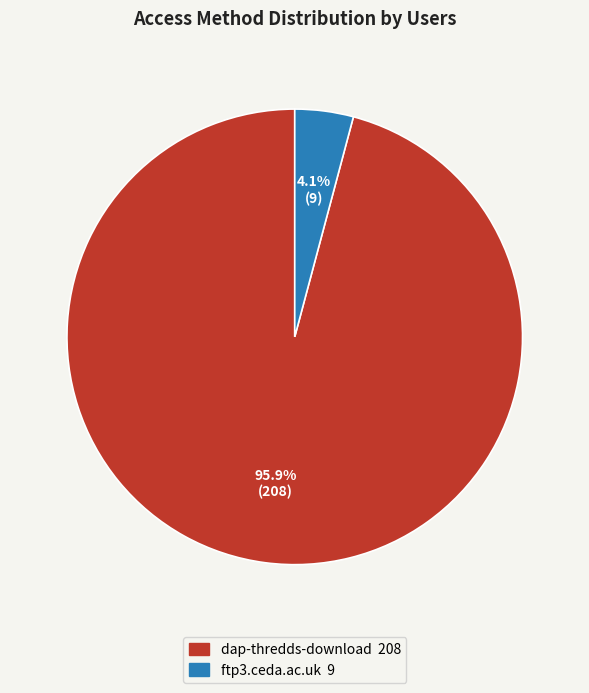

Which has a higher value, dap-thredds-download or ftp3.ceda.ac.uk?

dap-thredds-download